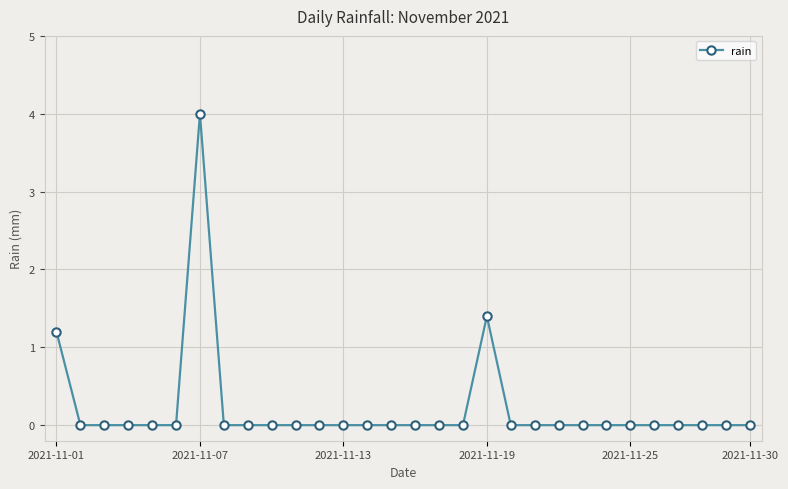

Reading left to right, transcribe all the data shown in this chart.

1.2	0.0	0.0	0.0	0.0	0.0	4.0	0.0	0.0	0.0	0.0	0.0	0.0	0.0	0.0	0.0	0.0	0.0	1.4	0.0	0.0	0.0	0.0	0.0	0.0	0.0	0.0	0.0	0.0	0.0